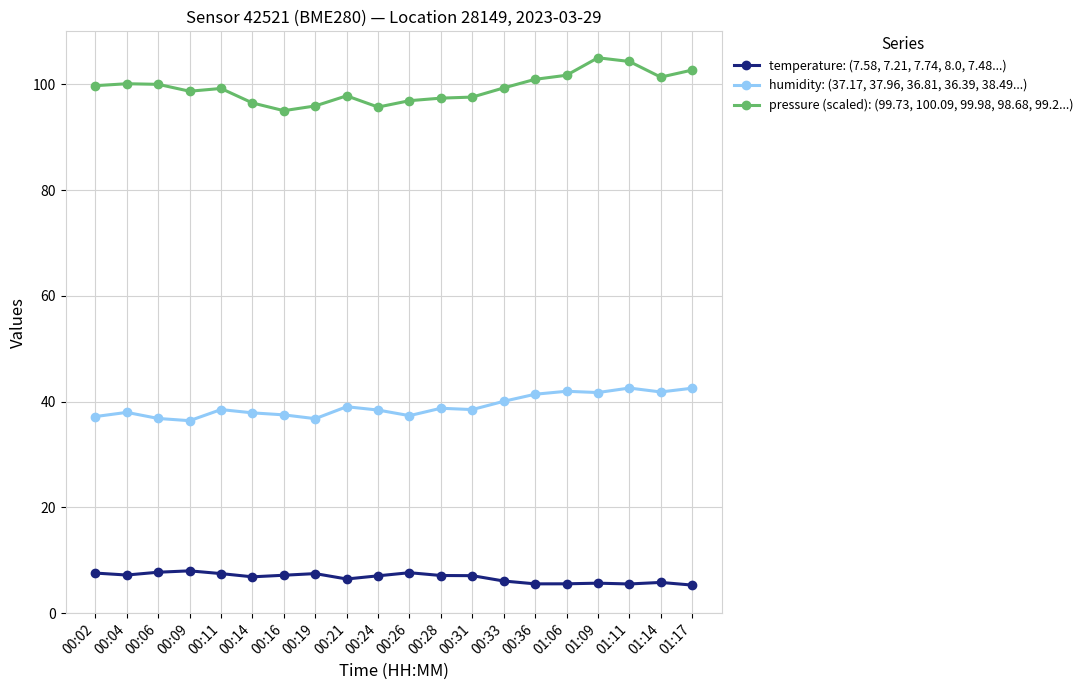

What is the value of the pressure (scaled): (99.73, 100.09, 99.98, 98.68, 99.2...) point at the 17th from the left?

105.0